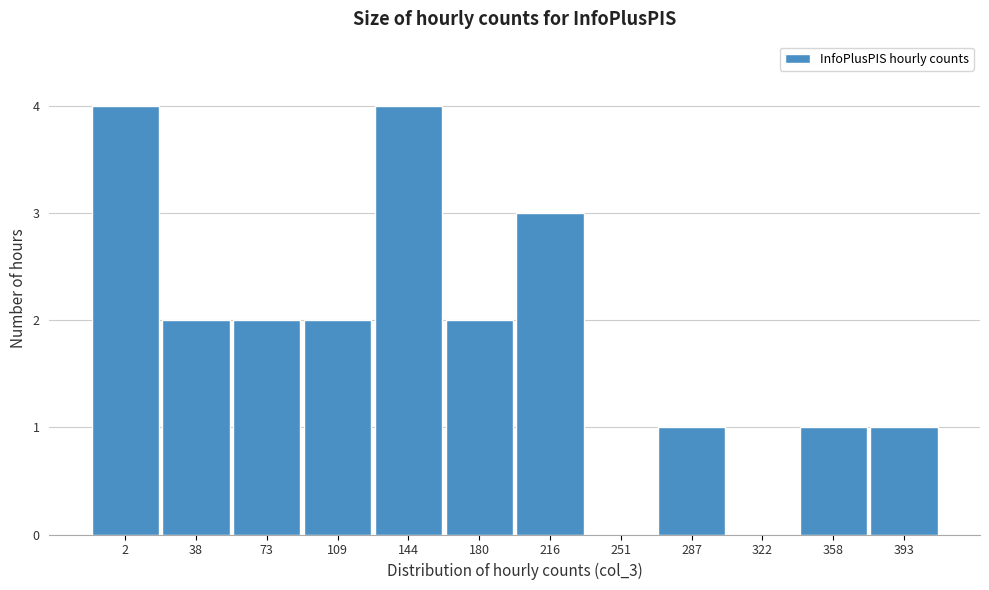

Reading left to right, list all the values displayed in this chart.

2=4	38=2	73=2	109=2	144=4	180=2	216=3	251=0	287=1	322=0	358=1	393=1